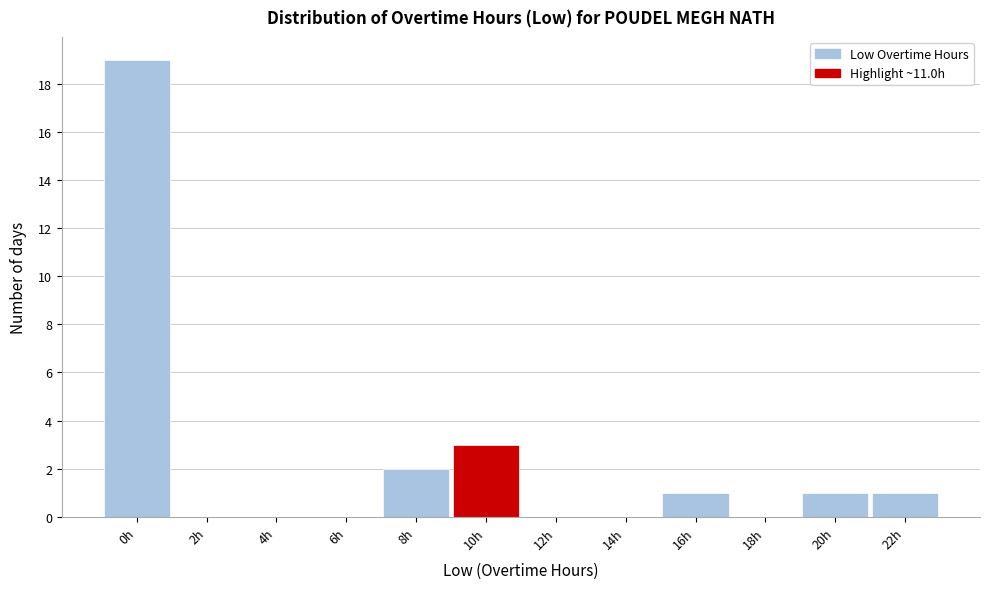

Reading left to right, transcribe all the data shown in this chart.

0h=19	2h=0	4h=0	6h=0	8h=2	10h=3	12h=0	14h=0	16h=1	18h=0	20h=1	22h=1